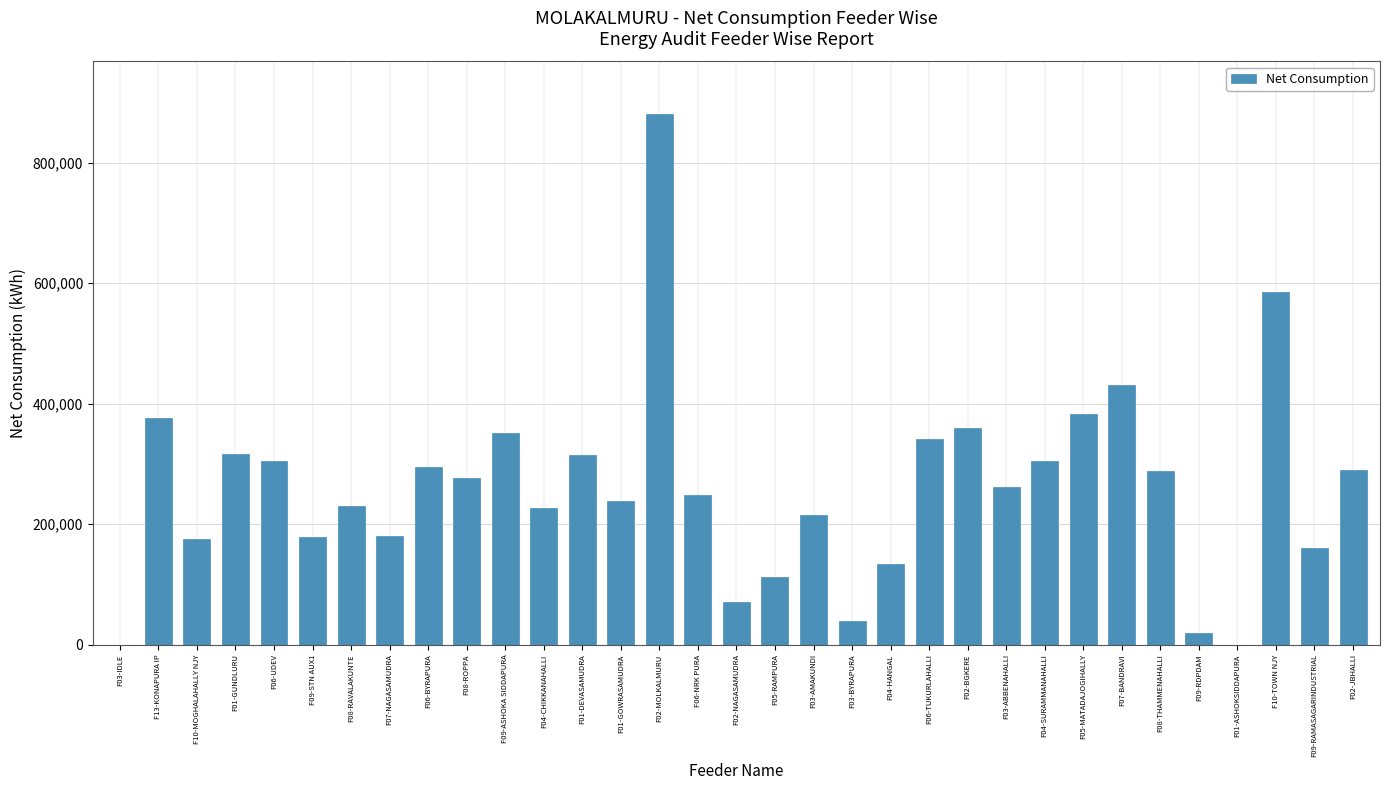

Which category has the highest value across all series?

F02-MOLKALMURU